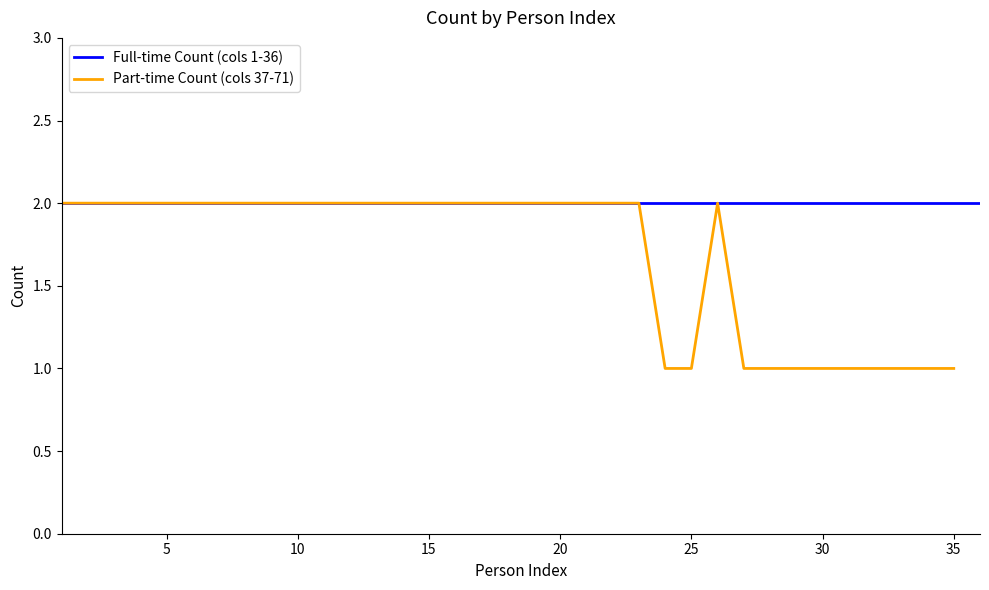

Reading left to right, extract all data points from this chart.

1=2	2=2	3=2	4=2	5=2	6=2	7=2	8=2	9=2	10=2	11=2	12=2	13=2	14=2	15=2	16=2	17=2	18=2	19=2	20=2	21=2	22=2	23=2	24=1	25=1	26=2	27=1	28=1	29=1	30=1	31=1	32=1	33=1	34=1	35=1